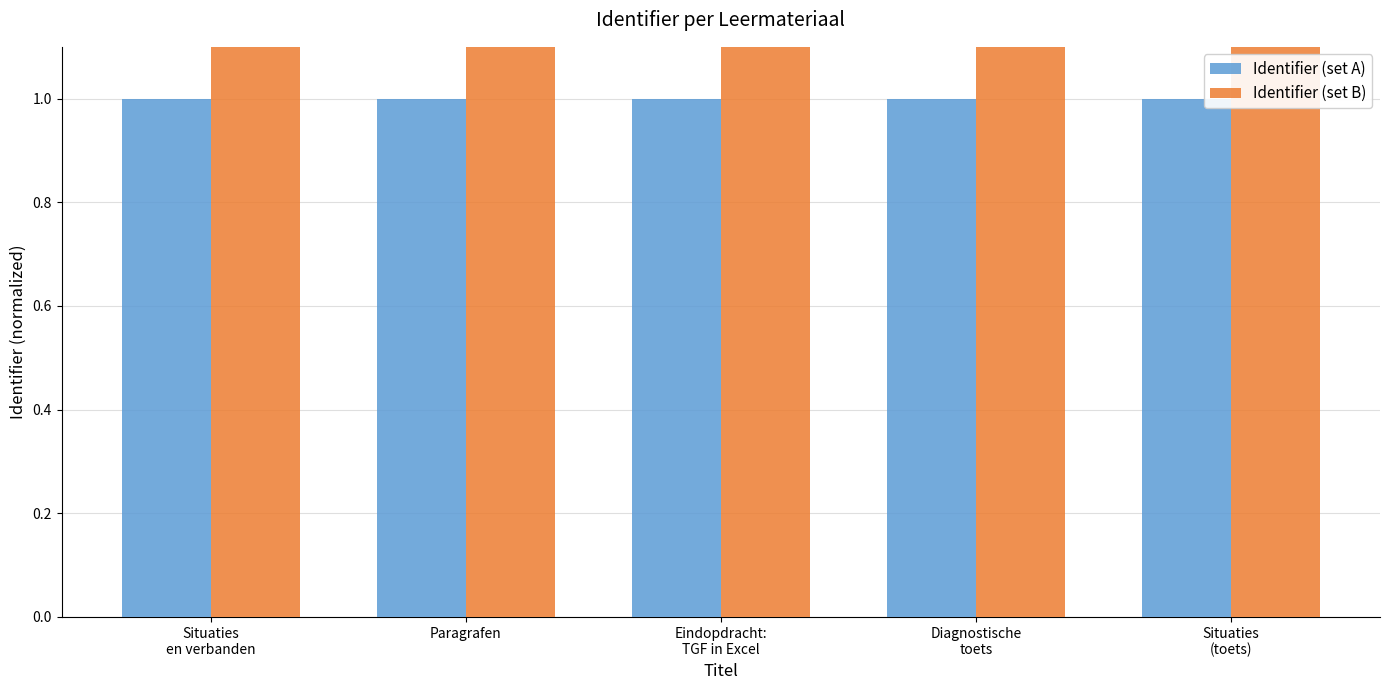

What is the difference between the highest and lowest values at Diagnostische
toets?

2.3